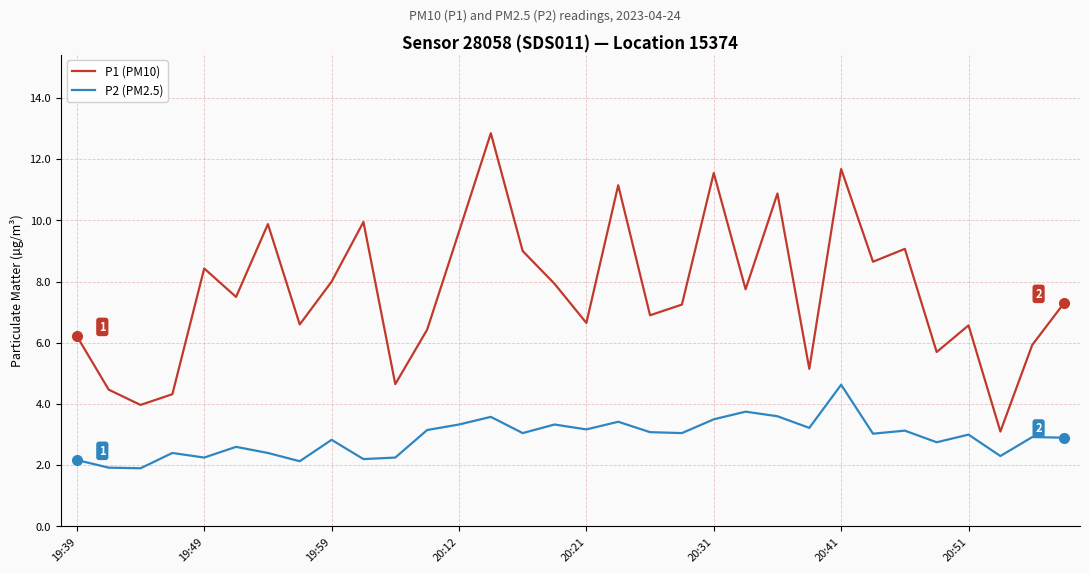

What is the minimum value shown in the chart?

1.9